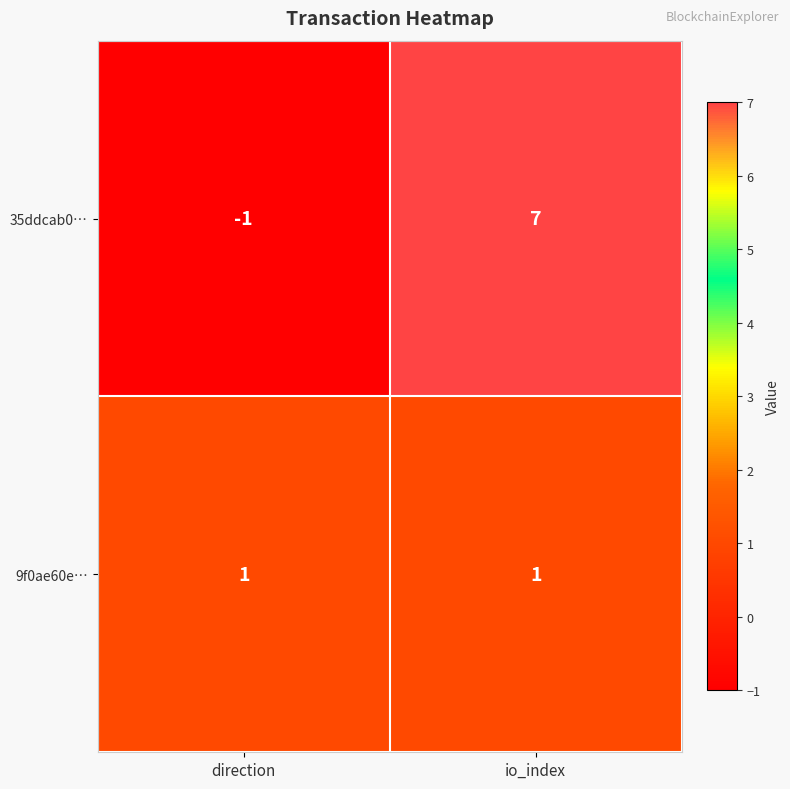

At which label is 35ddcab0… closest to 3?

direction